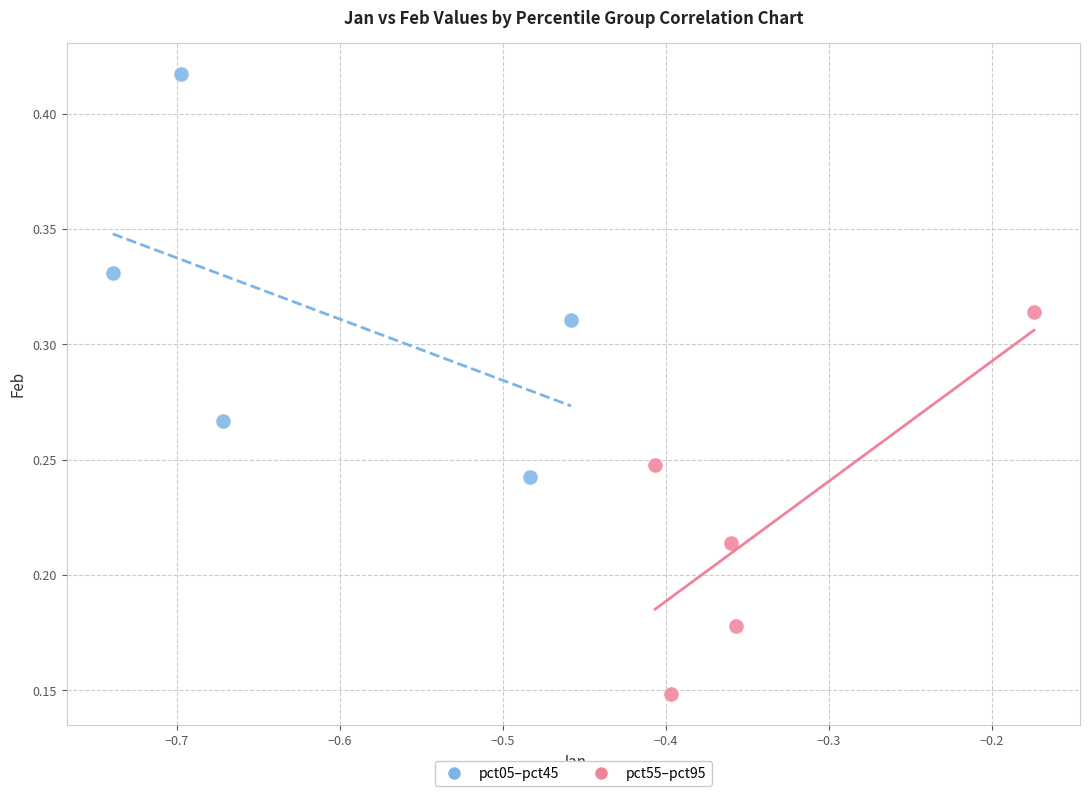

Which series contains the highest Y value?

pct05–pct45